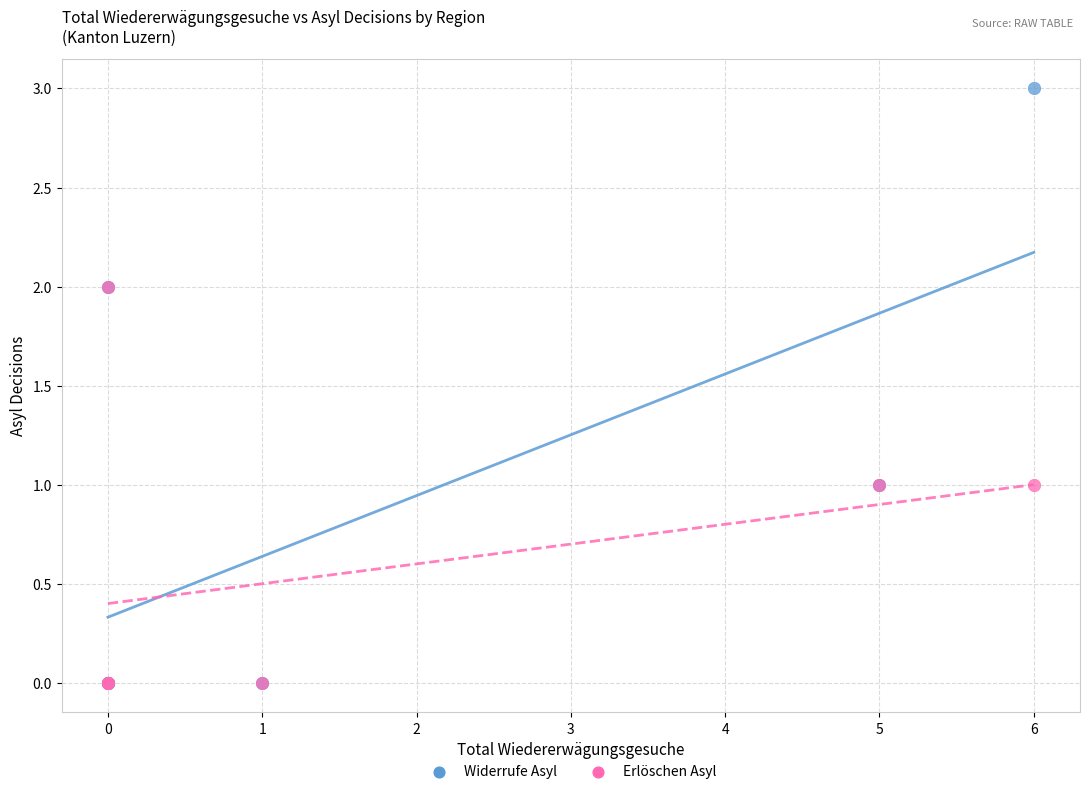

What are all the series names shown in the legend?

Widerrufe Asyl, Erlöschen Asyl